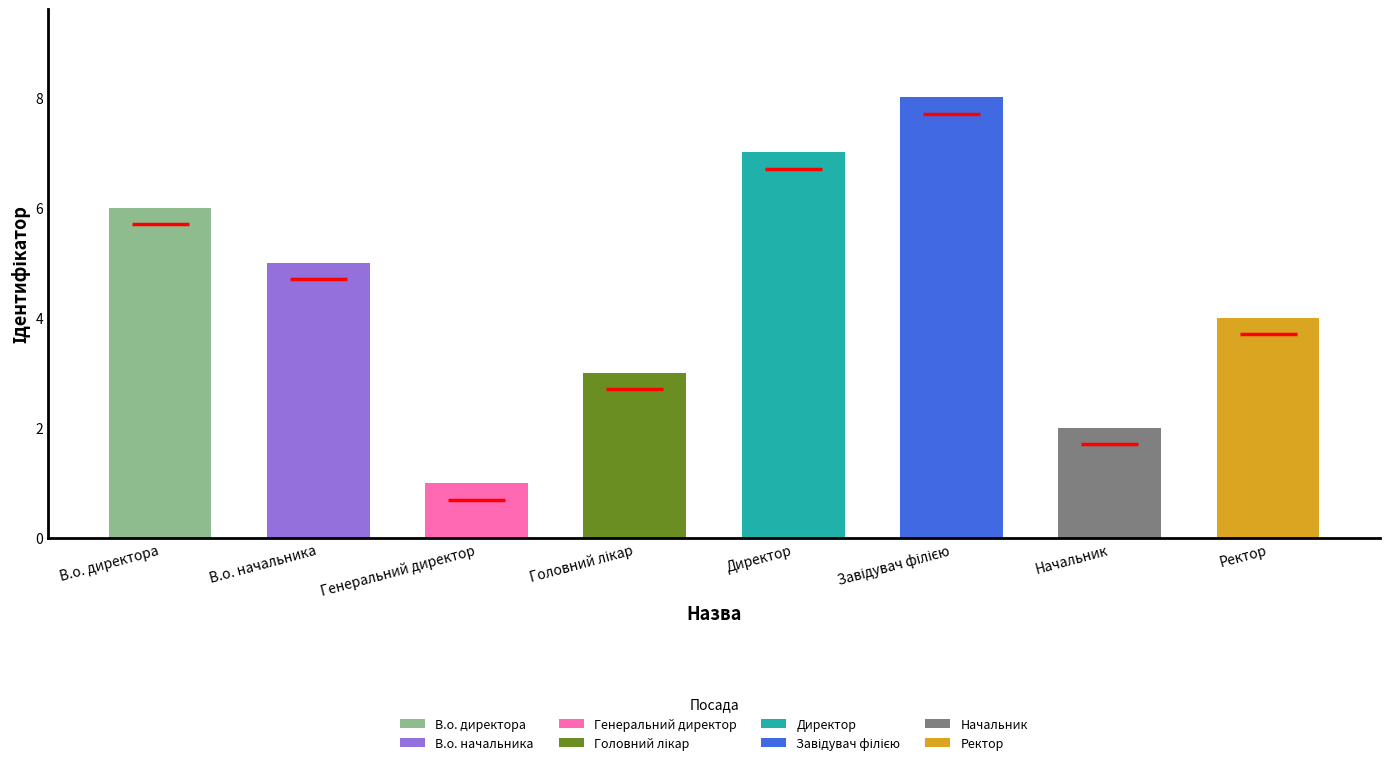

True or false: the data shows 3 at Начальник.

False